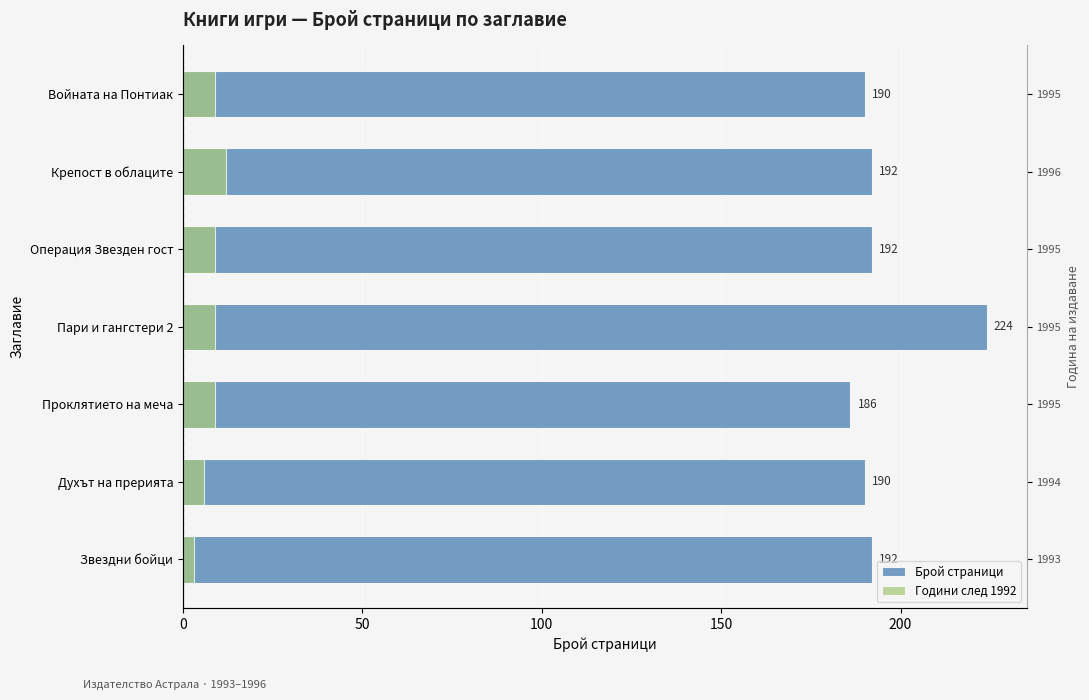

What is the difference between the highest and lowest values at Проклятието на меча?

177